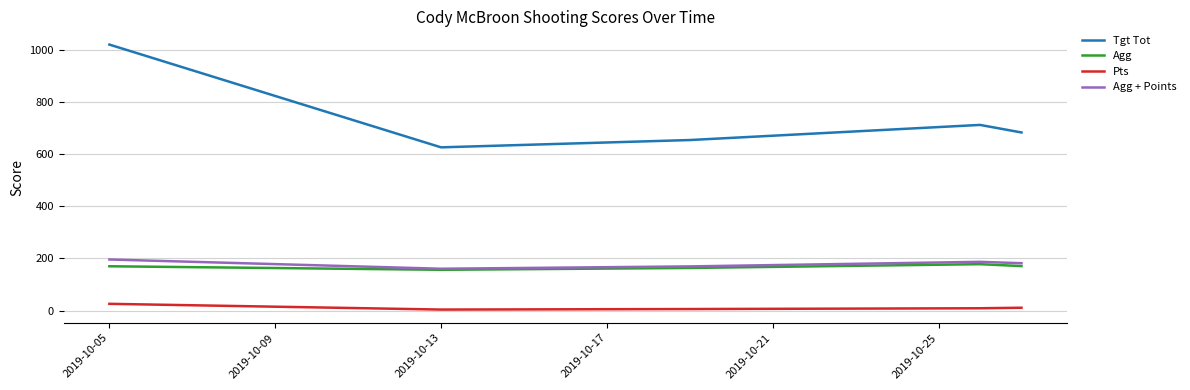

Which series has the widest spread of values?

Tgt Tot